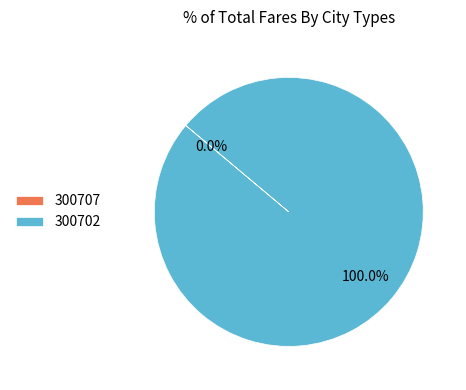

Count the number of slices in the pie.

2